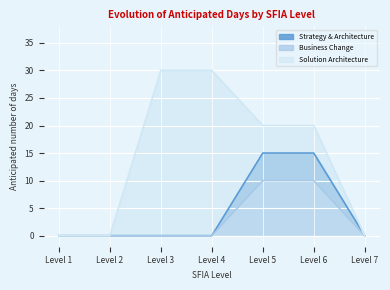

At which label is Business Change closest to 5?

Level 1